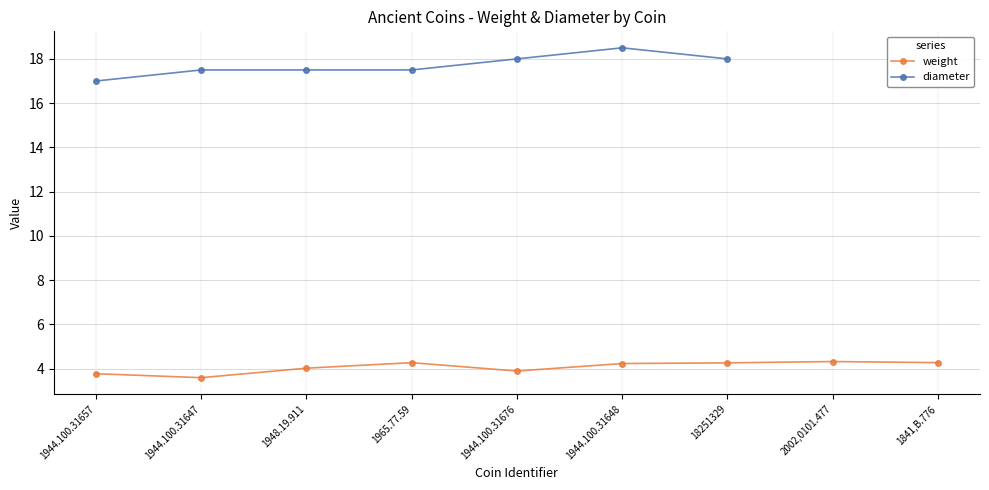

What is the sum of the diameter values at 1944.100.31657 and 1944.100.31648?

35.5